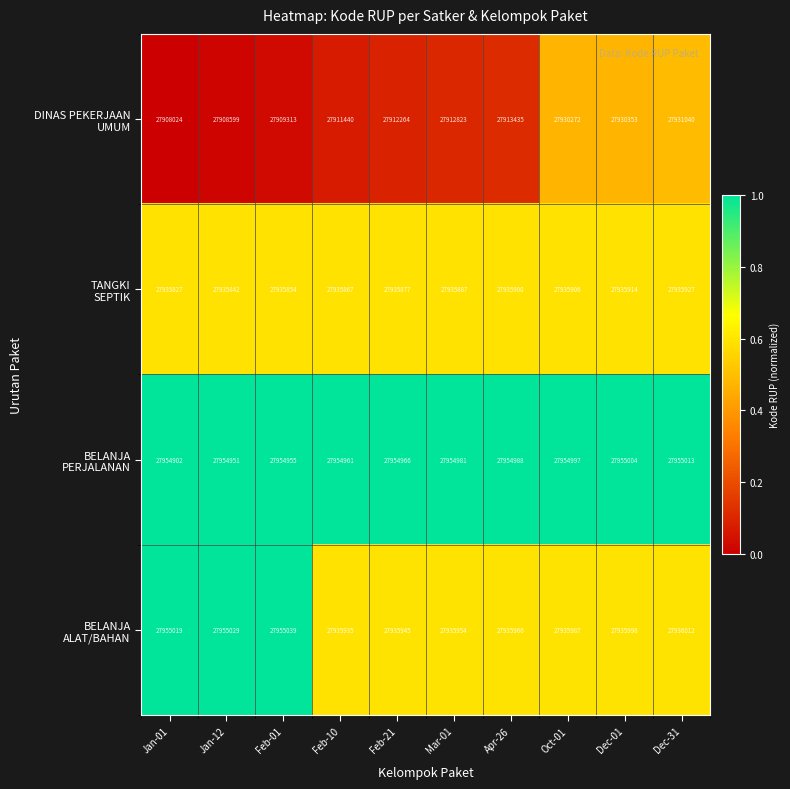

At which category is the sum across all series the highest?

Dec-31